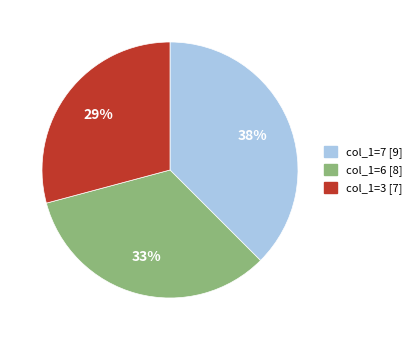

To the nearest percent, what is the average slice percentage?

33%